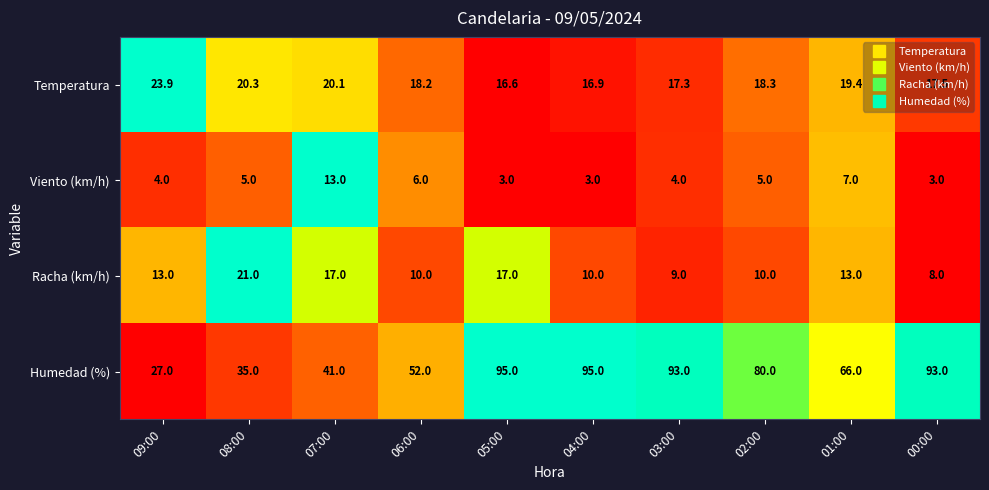

List the series in order of their peak value, lowest first.

Viento (km/h), Racha (km/h), Temperatura, Humedad (%)